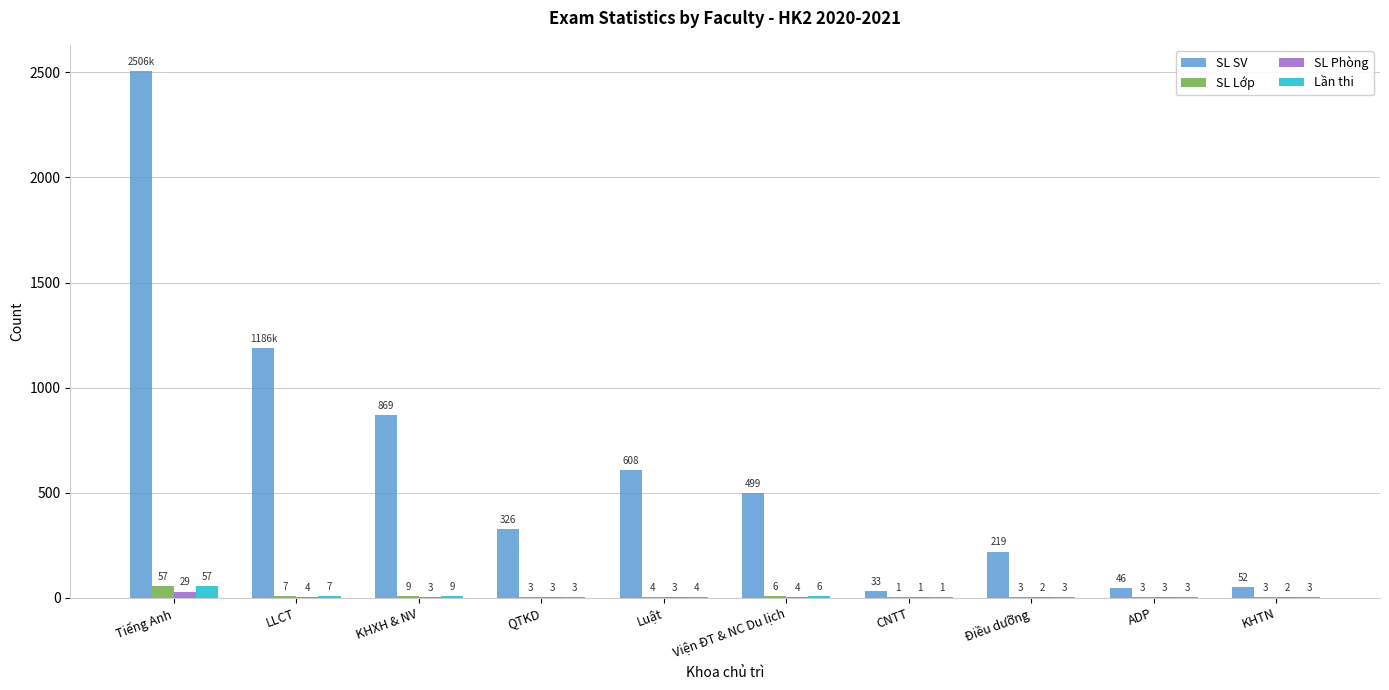

At which category is the sum across all series the highest?

Tiếng Anh